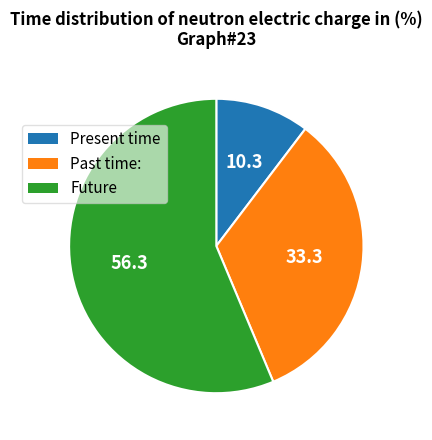

Count the number of slices in the pie.

3